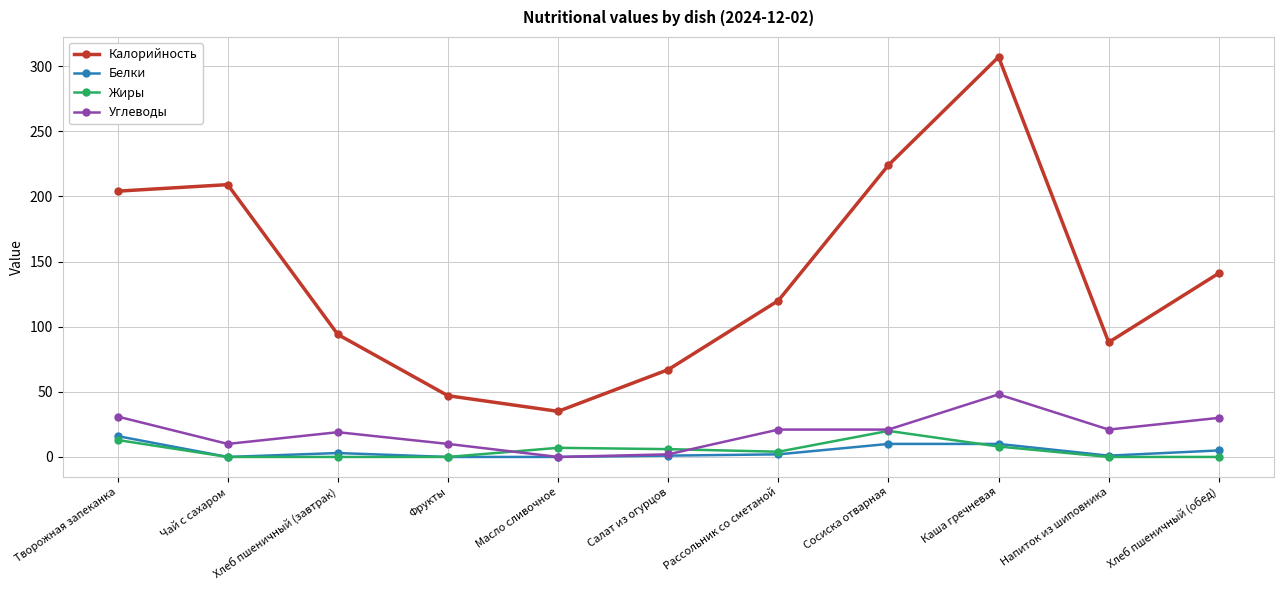

Is it true that Углеводы equals 7 at Сосиска отварная?

False